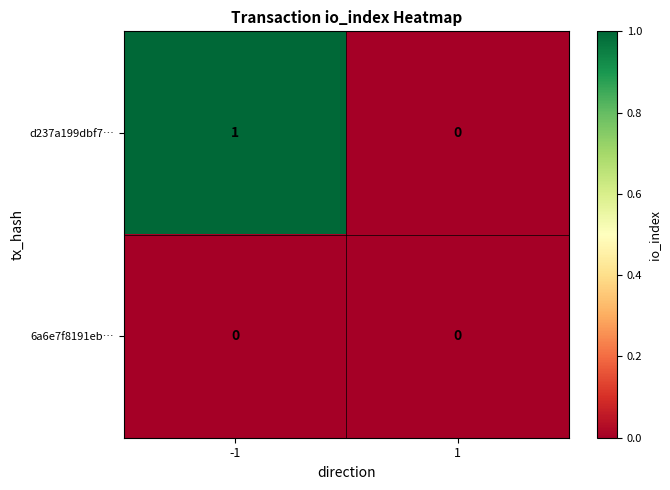

At which category is the sum across all series the highest?

-1